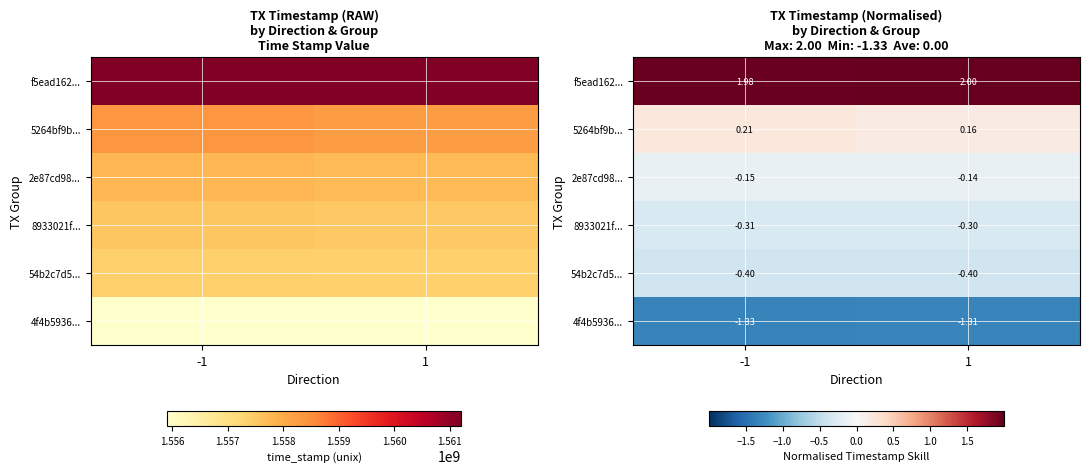

What is the highest value of the 54b2c7d5... series?

-0.4